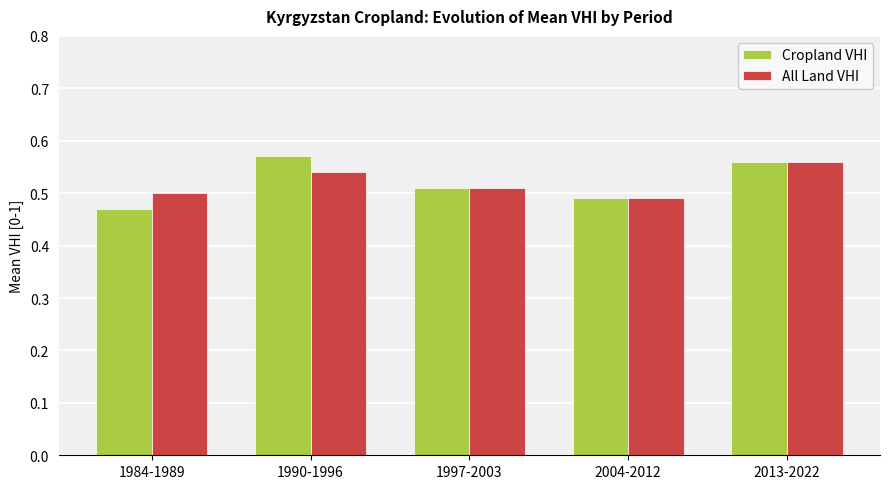

Count the All Land VHI values in the range 0 to 1.

5